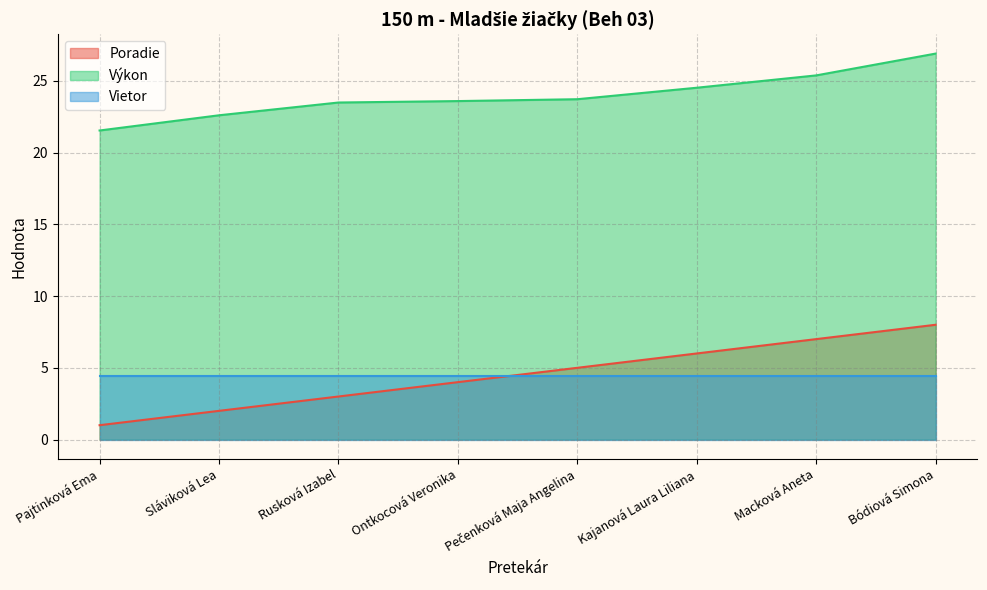

At which category is the sum across all series the highest?

Bódiová Simona